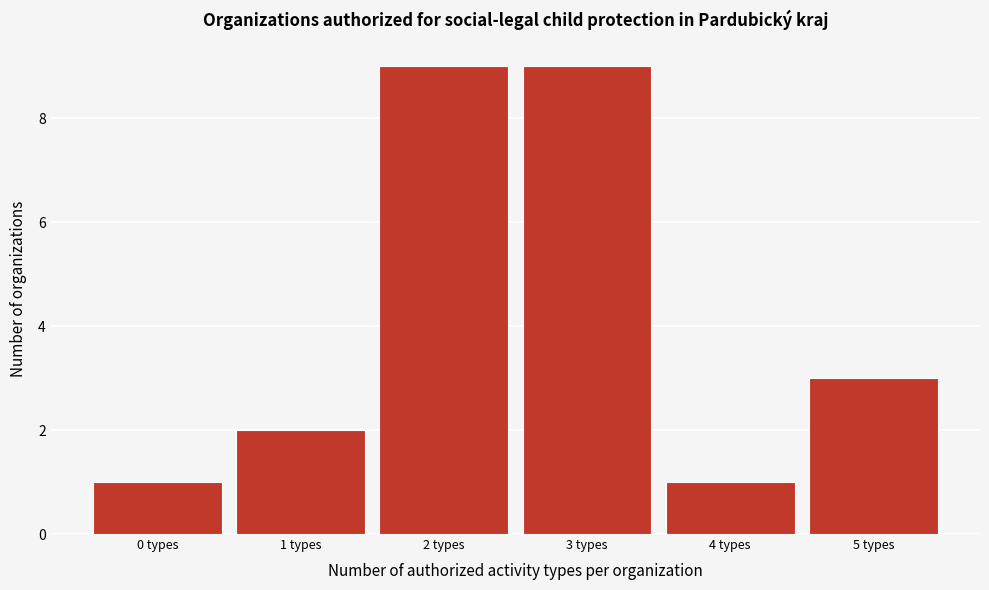

Reading left to right, what are all the values shown in this chart?

0 types=1	1 types=2	2 types=9	3 types=9	4 types=1	5 types=3